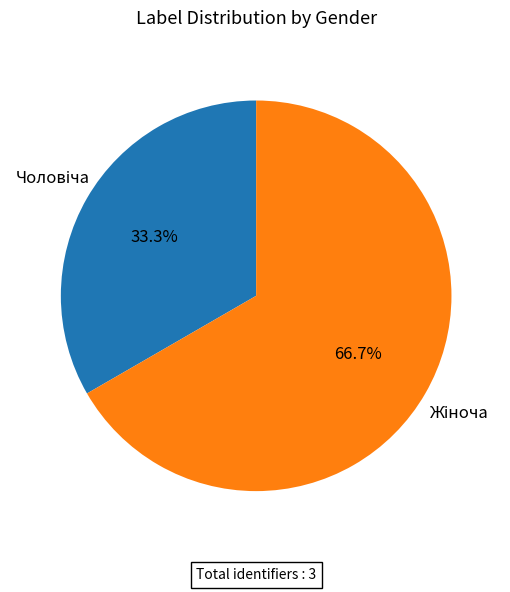

Count the number of slices in the pie.

2